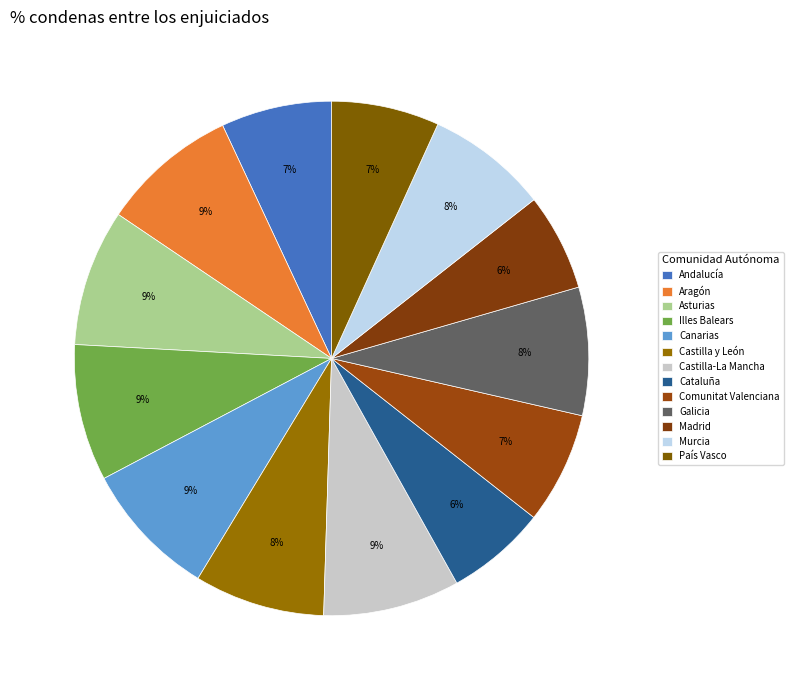

How many segments does this pie chart have?

13